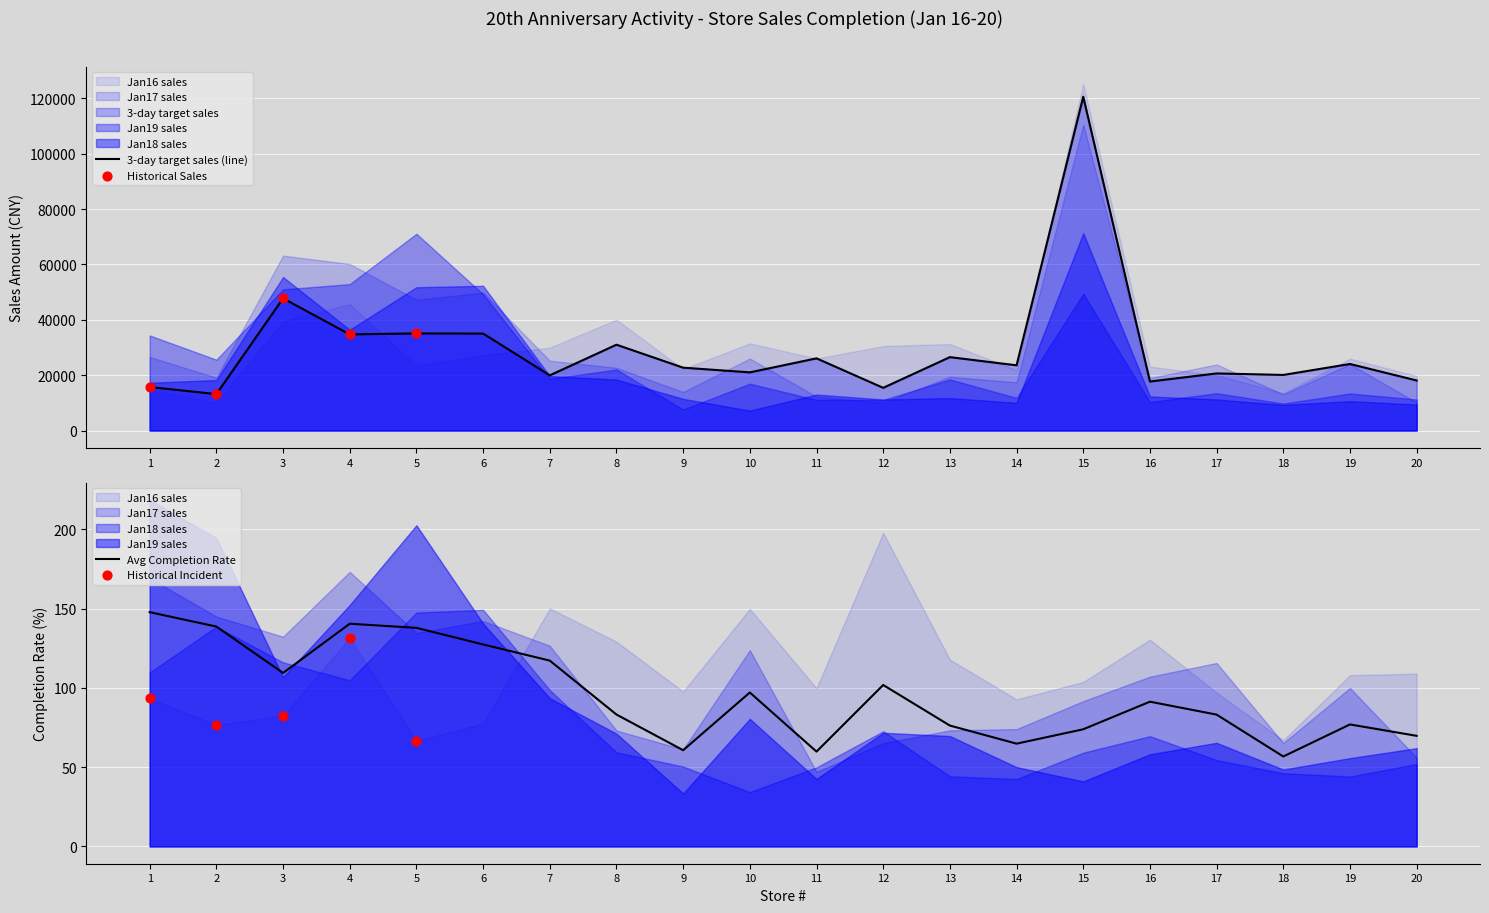

What are all the series names shown in the legend?

3-day target sales, Jan16 sales, Jan17 sales, Jan18 sales, Jan19 sales